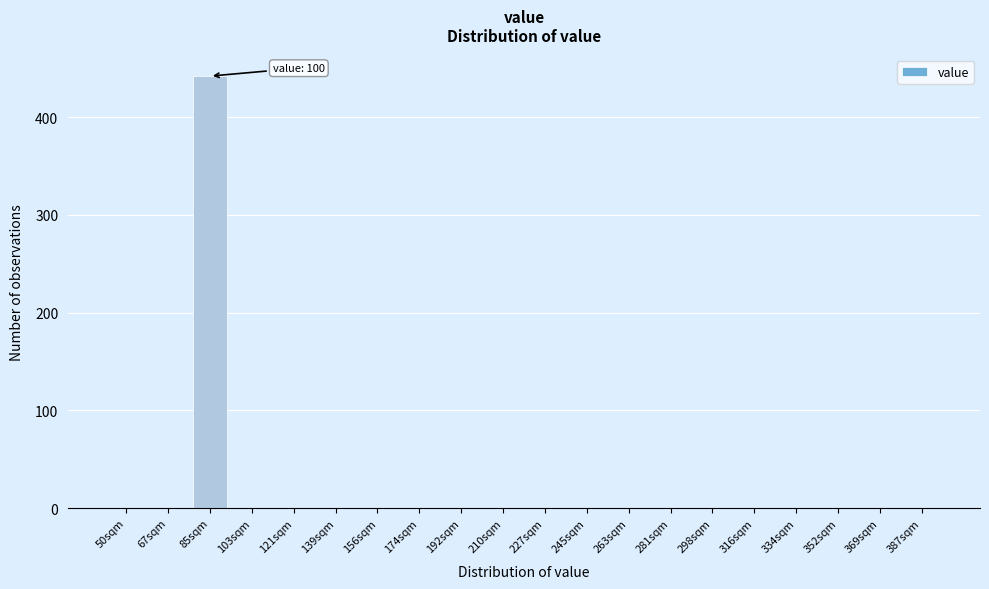

Reading left to right, what are all the values shown in this chart?

50sqm=0	67sqm=0	85sqm=442	103sqm=0	121sqm=0	139sqm=0	156sqm=0	174sqm=0	192sqm=0	210sqm=0	227sqm=0	245sqm=0	263sqm=0	281sqm=0	298sqm=0	316sqm=0	334sqm=0	352sqm=0	369sqm=0	387sqm=0